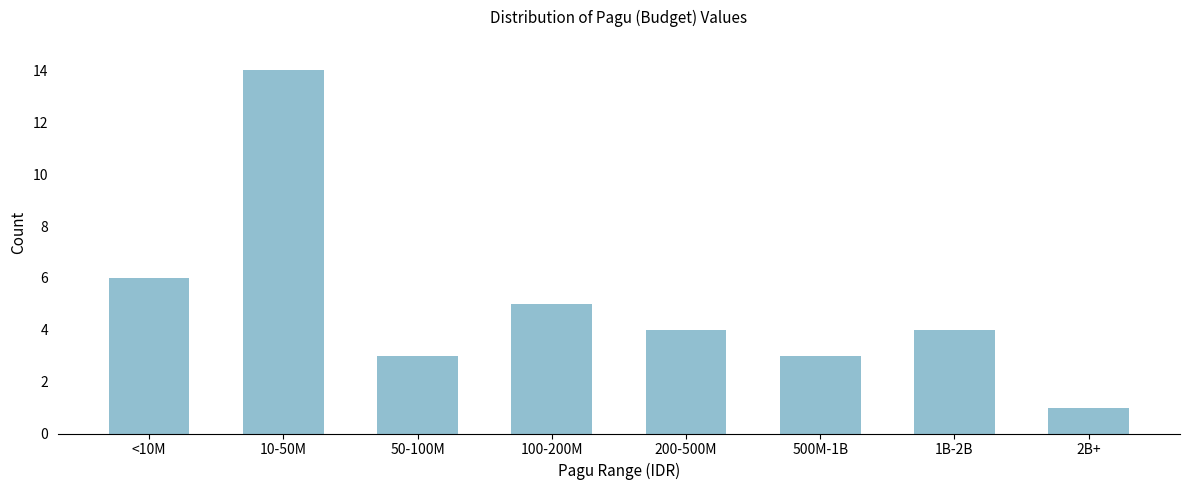

Reading left to right, transcribe all the data shown in this chart.

6	14	3	5	4	3	4	1